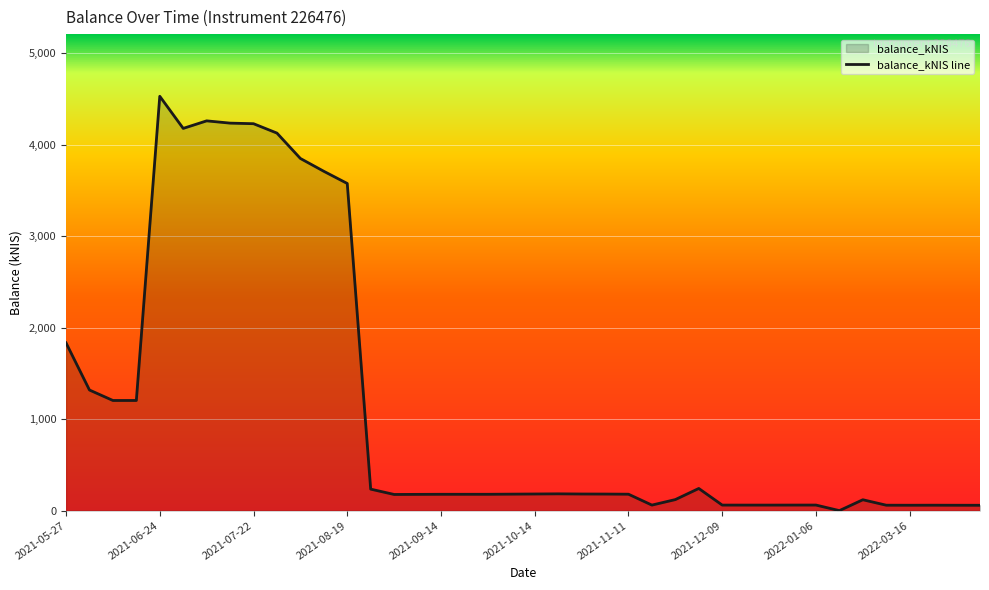

What is the sum of all values?

45588.0